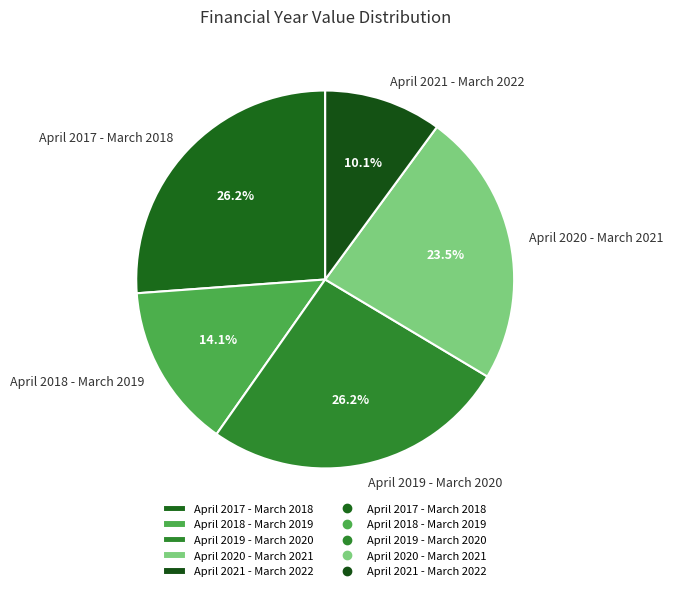

Which category has the smallest portion of the pie?

April 2021 - March 2022